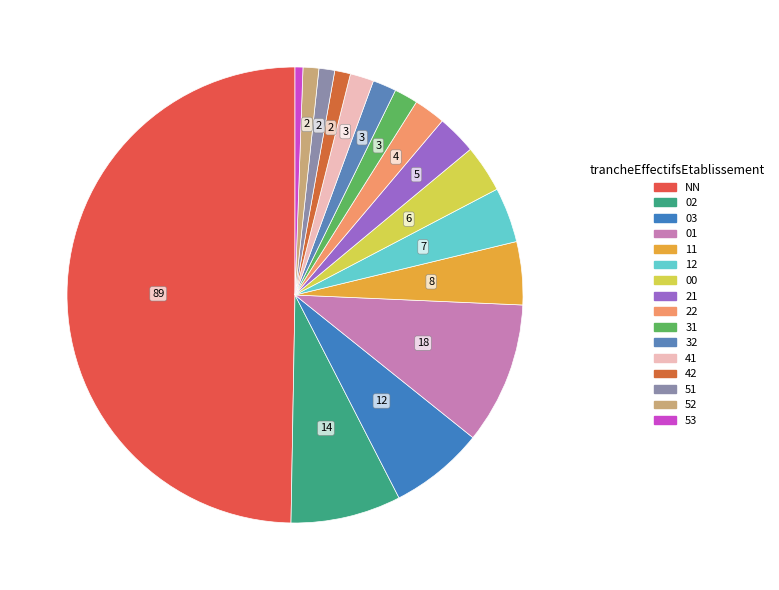

To the nearest percent, what is the difference between the largest and smallest slice percentages?

49%